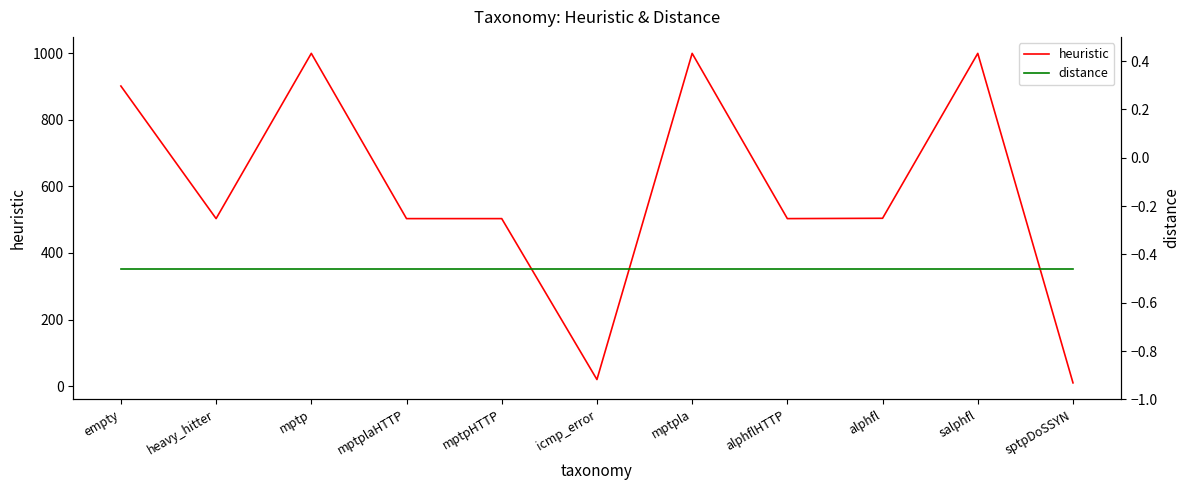

True or false: distance and heuristic cross at least once.

False